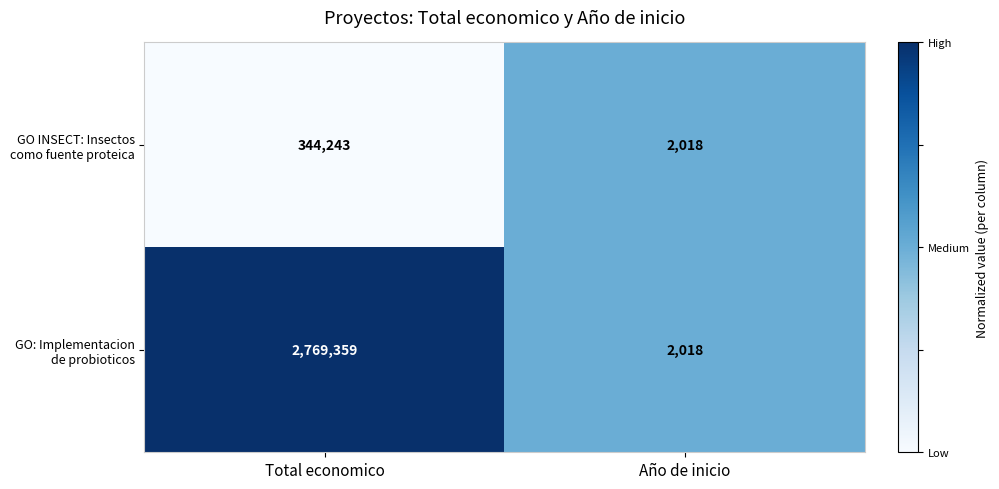

What value does the GO: Implementacion de probioticos series have at Total economico?

2769359